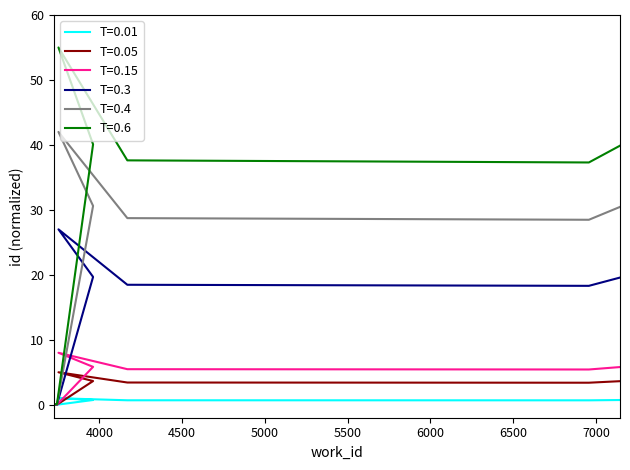

Which series has the largest total across all categories?

id_series_6